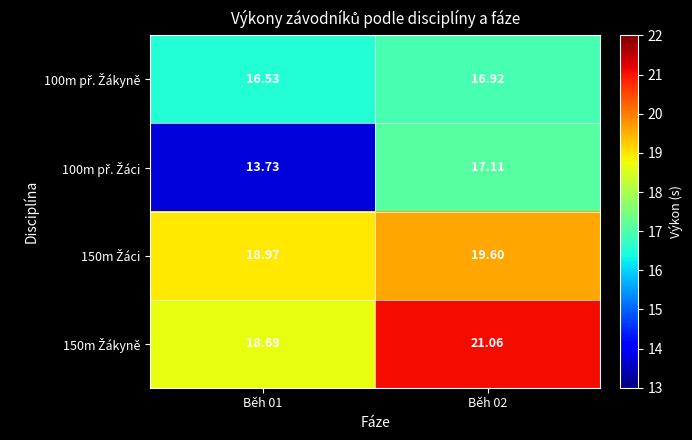

Rank the series at Běh 02 from lowest to highest value.

100m př. Žákyně, 100m př. Žáci, 150m Žáci, 150m Žákyně